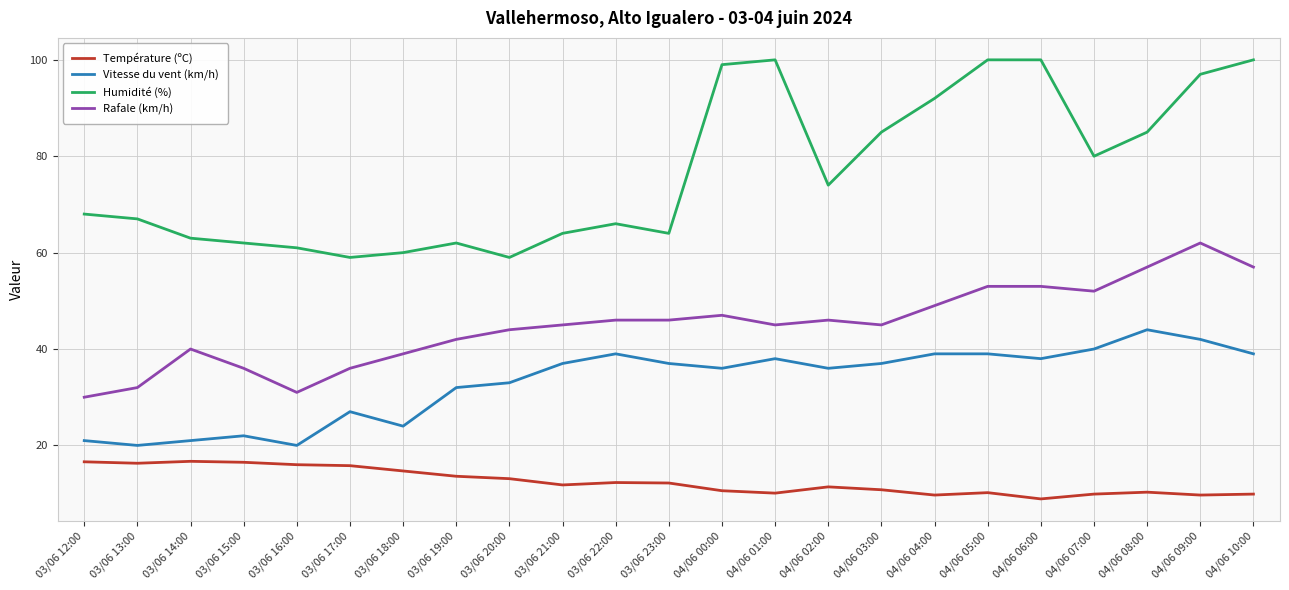

Rank the series by their maximum value, from lowest to highest.

Température (ºC), Vitesse du vent (km/h), Rafale (km/h), Humidité (%)